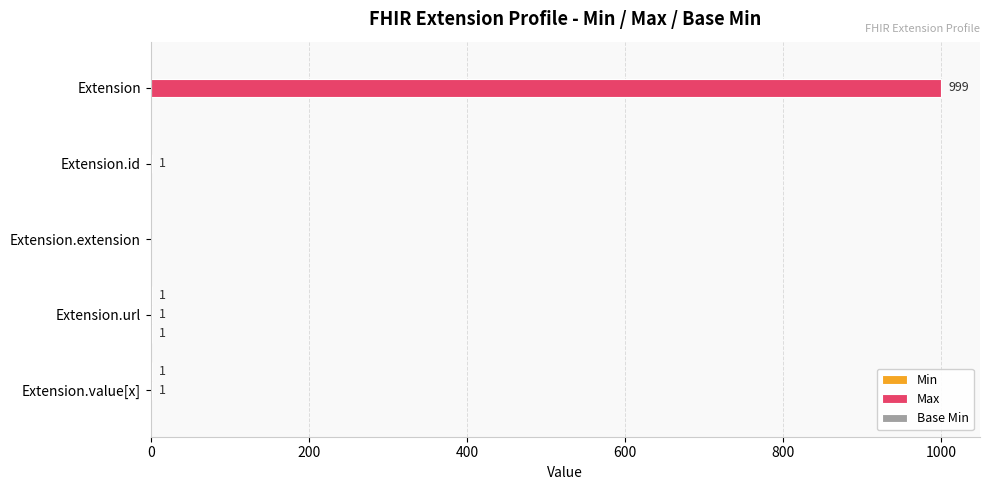

How many series are shown in this chart?

3